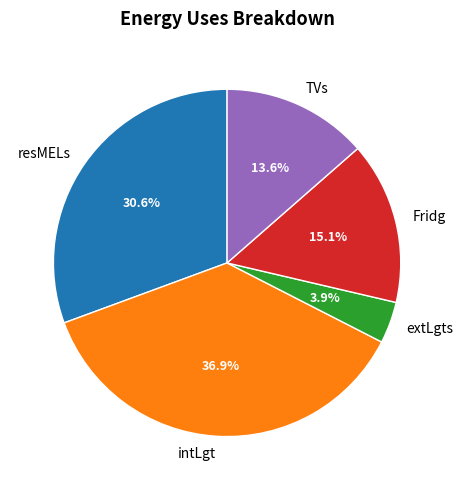

To the nearest percent, what is the combined percentage of intLgt and resMELs?

67%